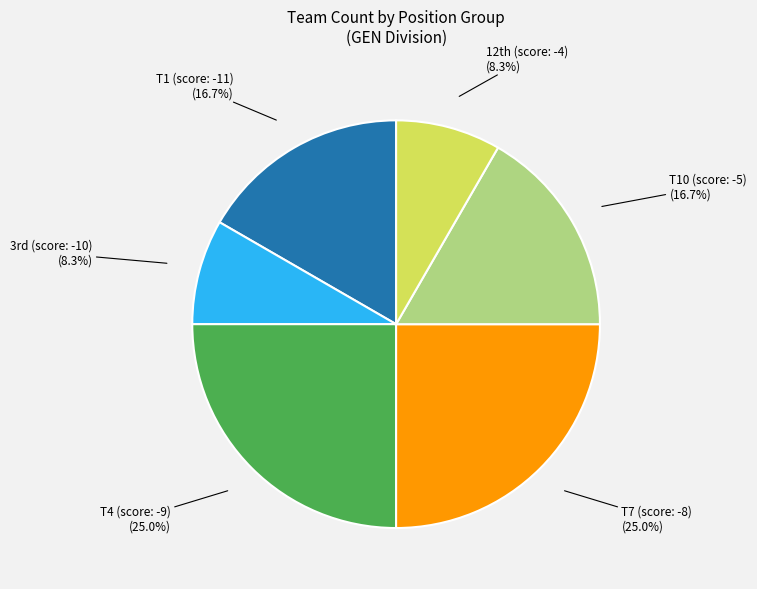

Is T7 (score: -8) (25.0%) the majority of the pie?

No